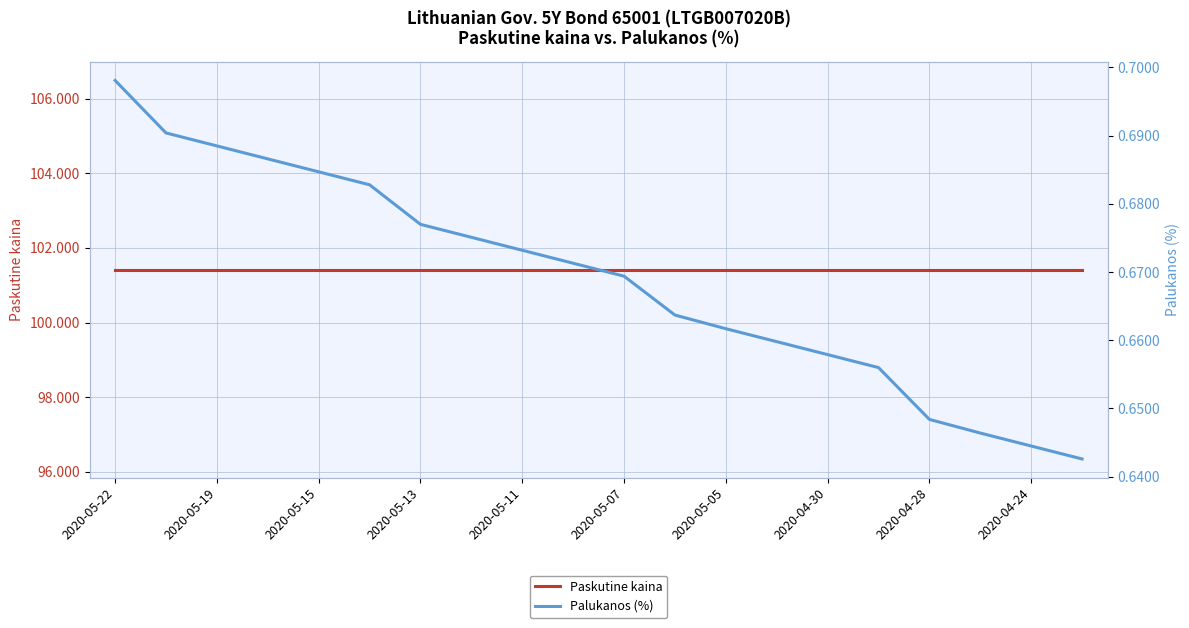

What is the total value across all series at 2020-05-07?

102.1